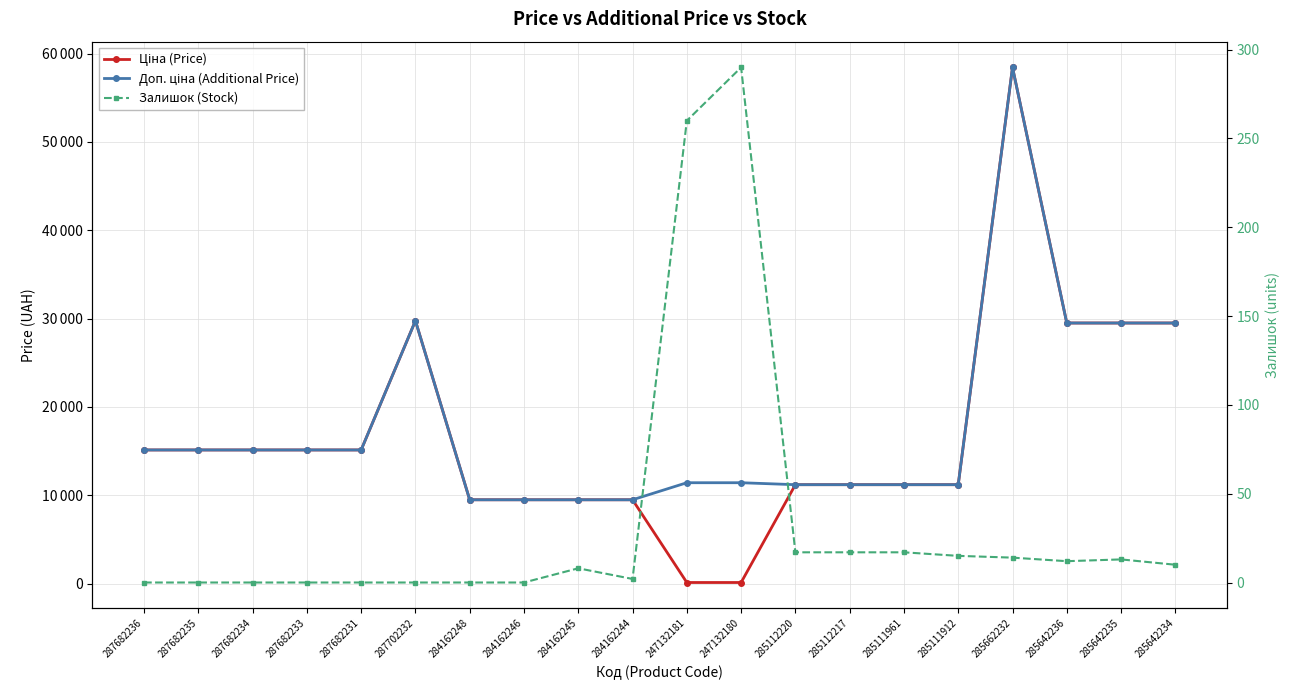

True or false: Залишок (Stock) has more than 0 interior local peaks.

True